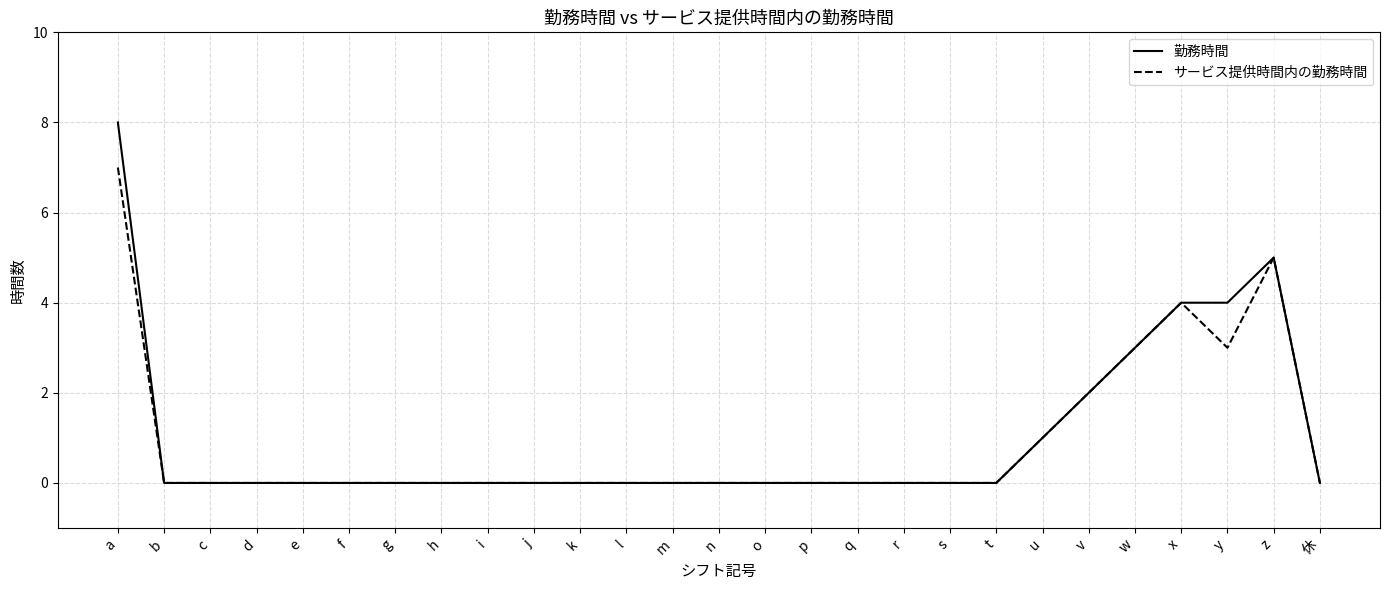

Which category has the highest value in the 勤務時間 series?

a